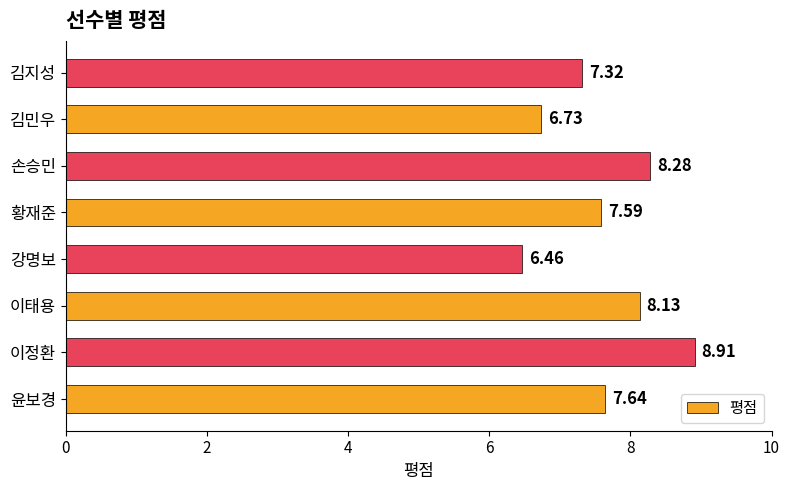

Rank the categories by value from lowest to highest.

강명보, 김민우, 김지성, 황재준, 윤보경, 이태용, 손승민, 이정환